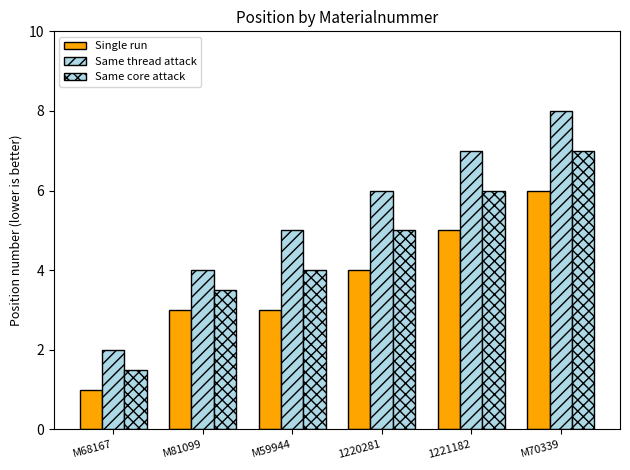

Reading left to right, transcribe all the data shown in this chart.

Single run: M68167=1.0	M81099=3.0	M59944=3.0	1220281=4.0	1221182=5.0	M70339=6.0
Same thread attack: M68167=2.0	M81099=4.0	M59944=5.0	1220281=6.0	1221182=7.0	M70339=8.0
Same core attack: M68167=1.5	M81099=3.5	M59944=4.0	1220281=5.0	1221182=6.0	M70339=7.0